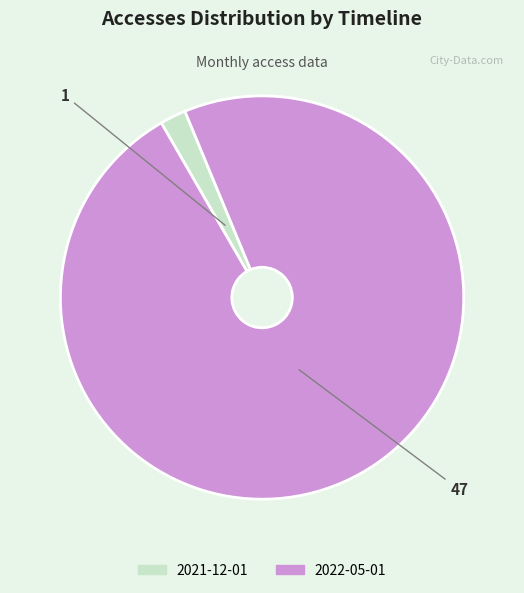

What is the smallest slice in the pie chart?

2021-12-01